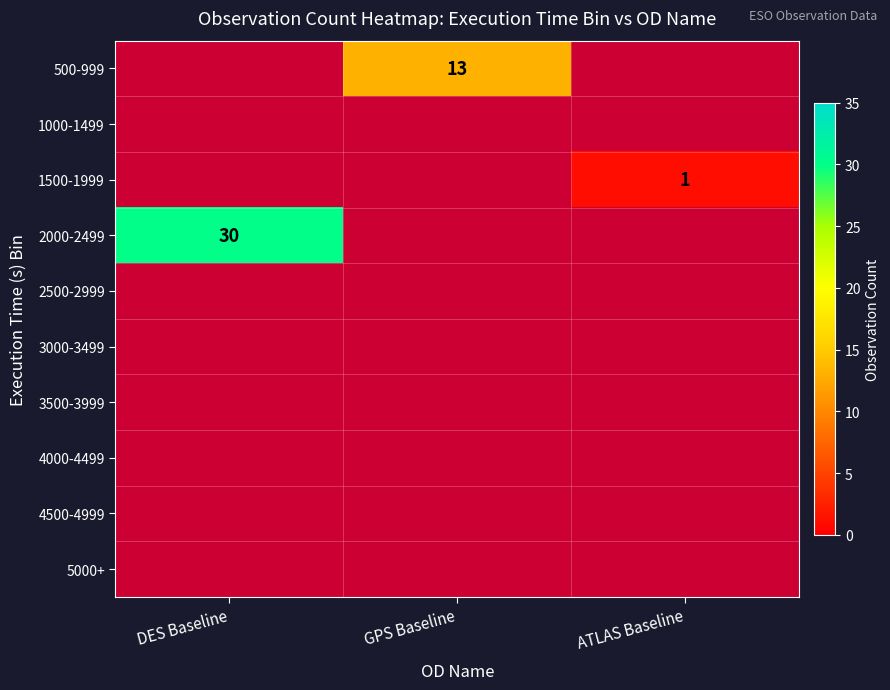

The value of 2000-2499 at DES Baseline is 39. True or false?

False